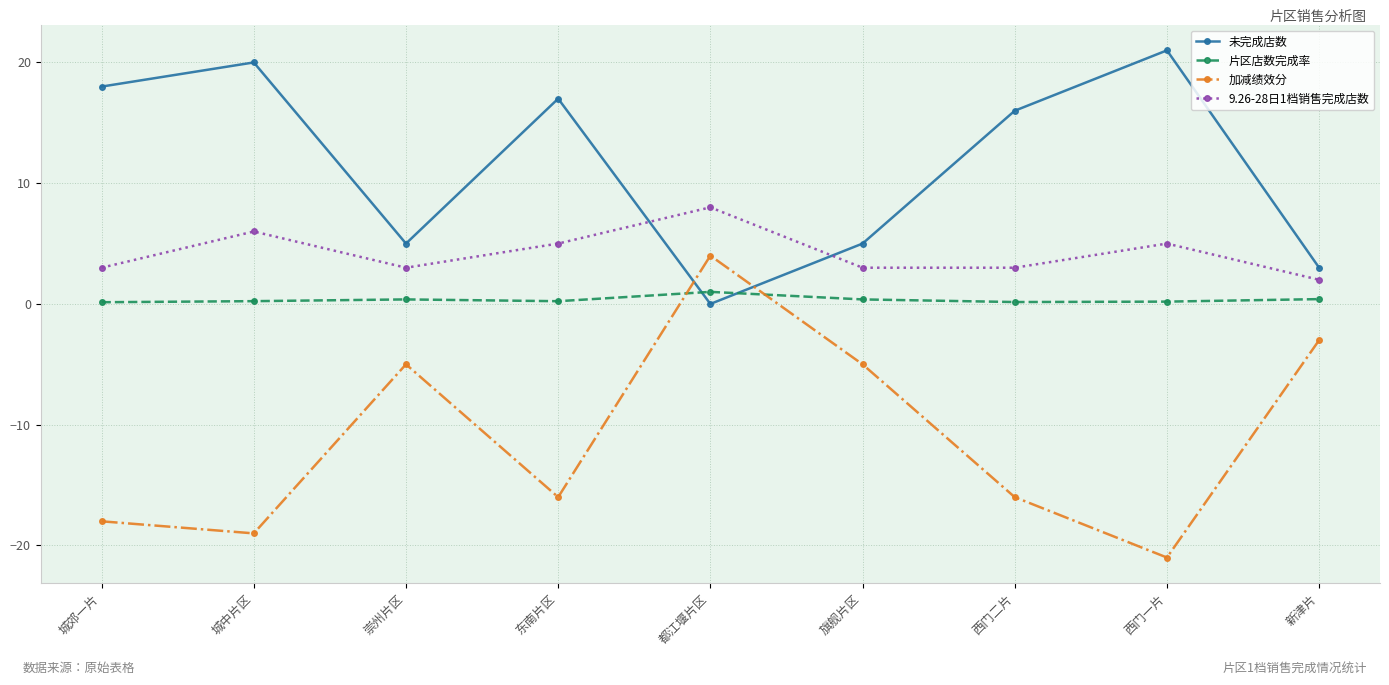

What is the sum of all 未完成店数 values?

105.0